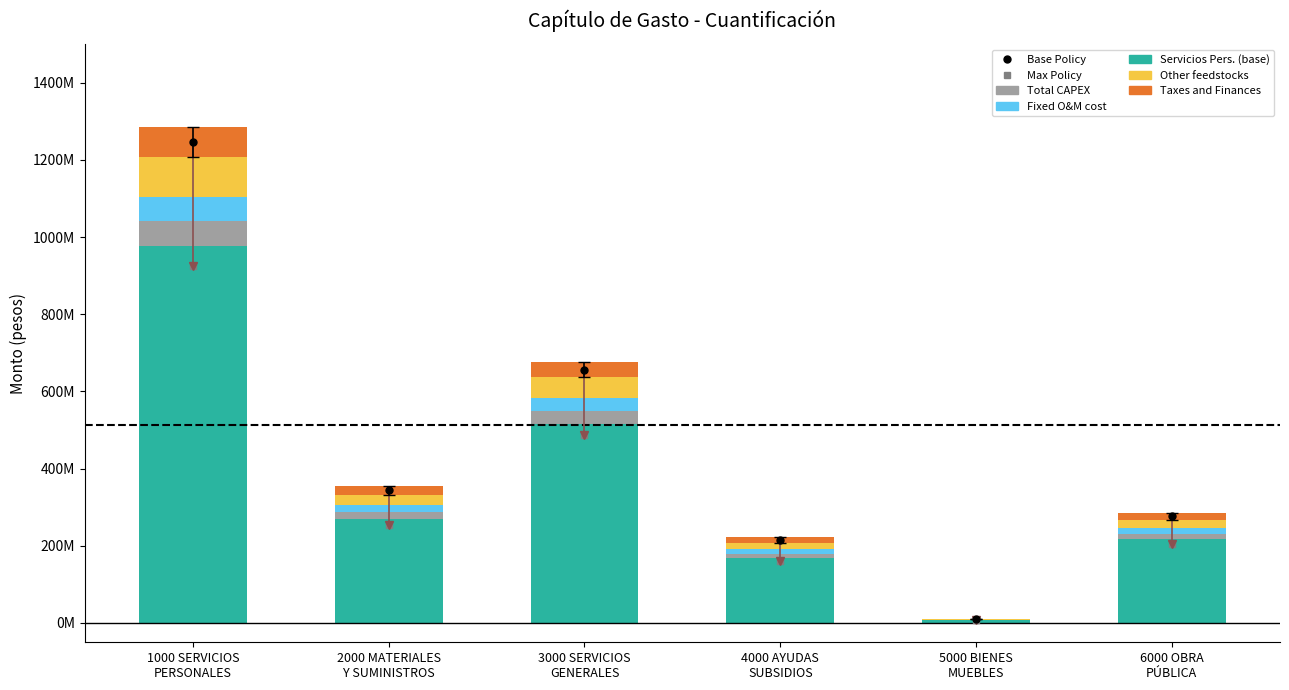

What is the maximum value shown in the chart?

976503901.0